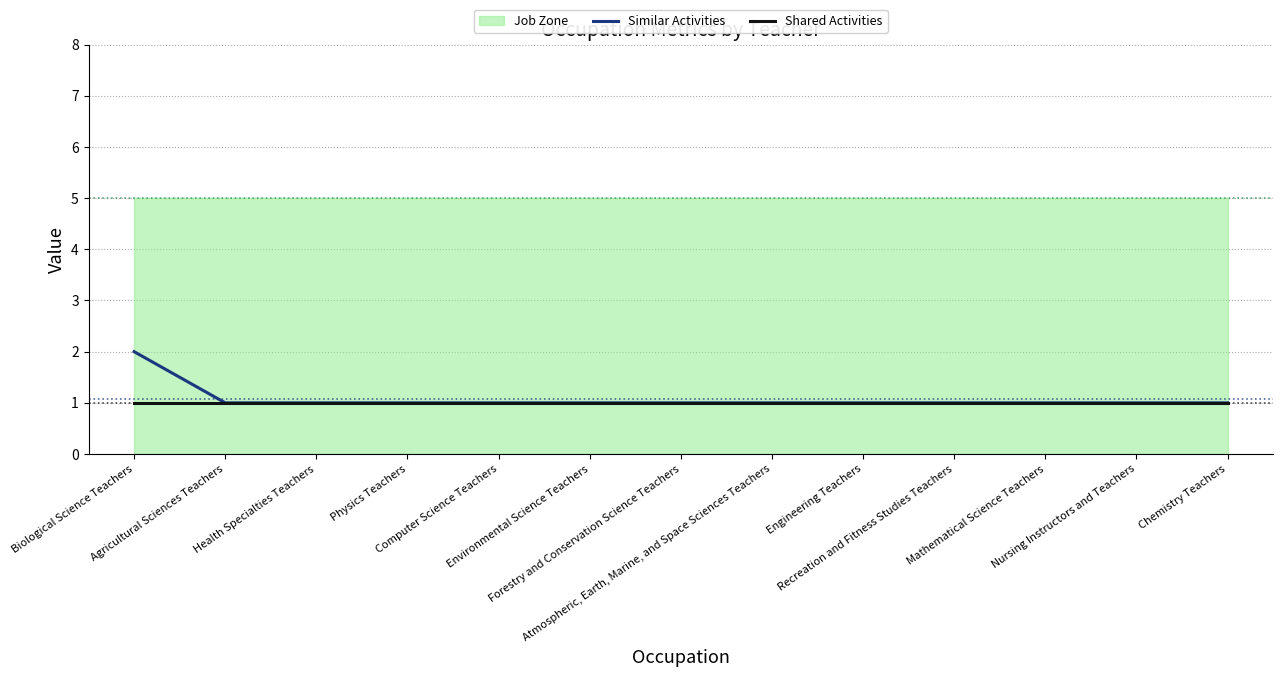

Which category has the highest value across all series?

Biological Science Teachers